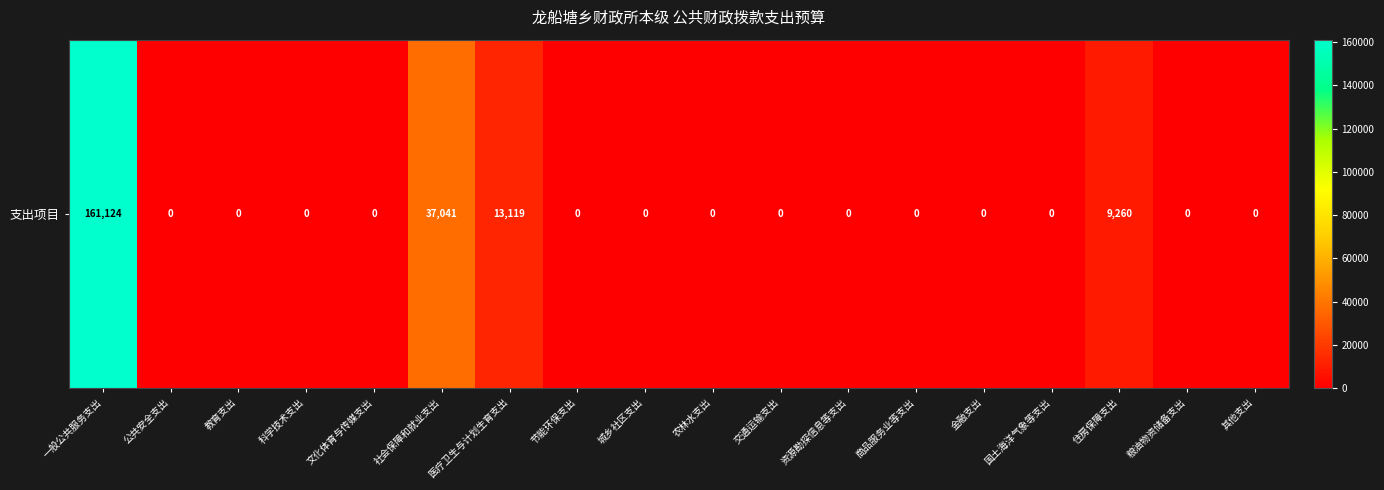

What is the sum of all values?

220544